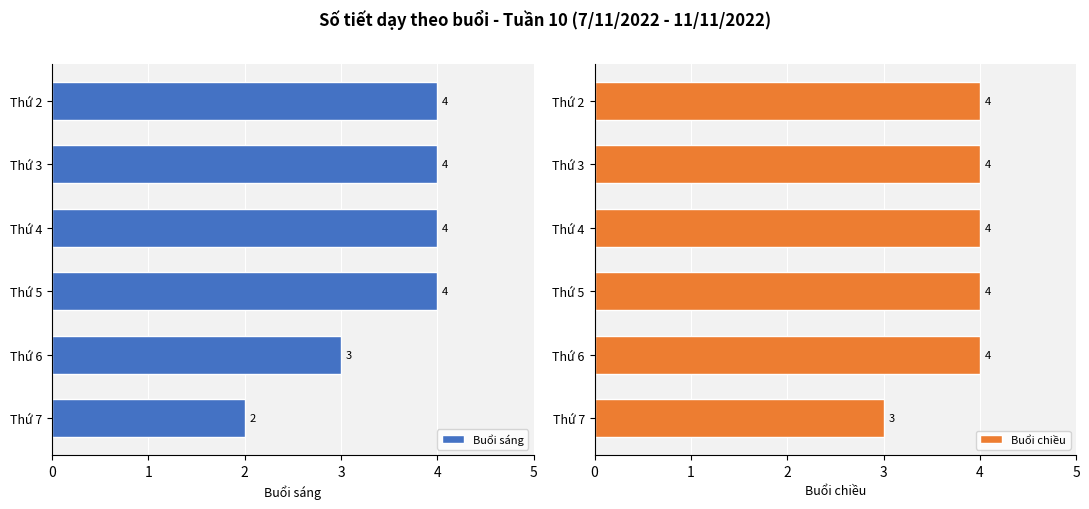

What is the lowest value of the Buổi sáng series?

2